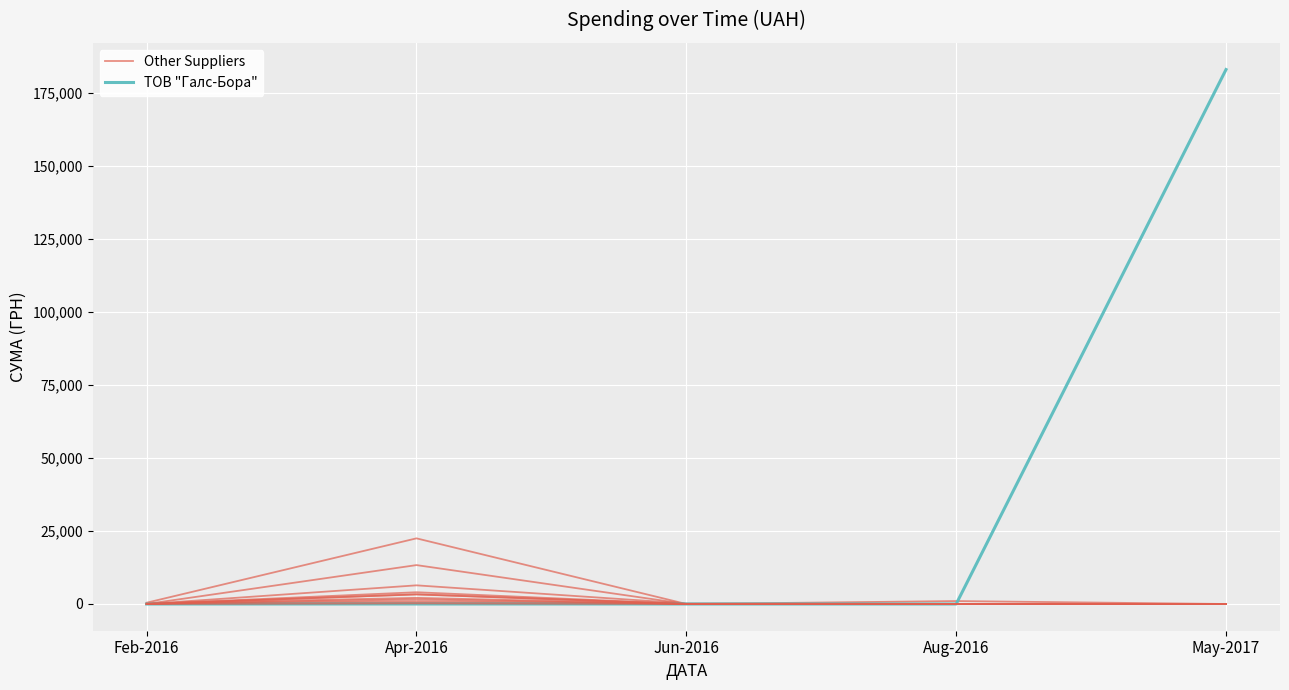

Which category has the lowest value in the Other Suppliers series?

Feb-2016